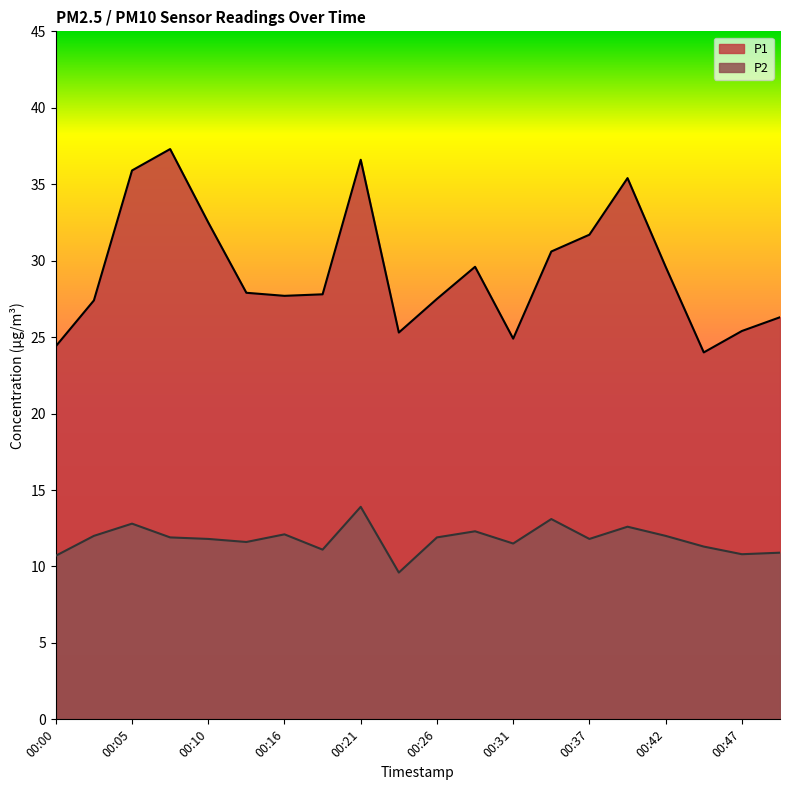

What are all the series names shown in the legend?

P1, P2